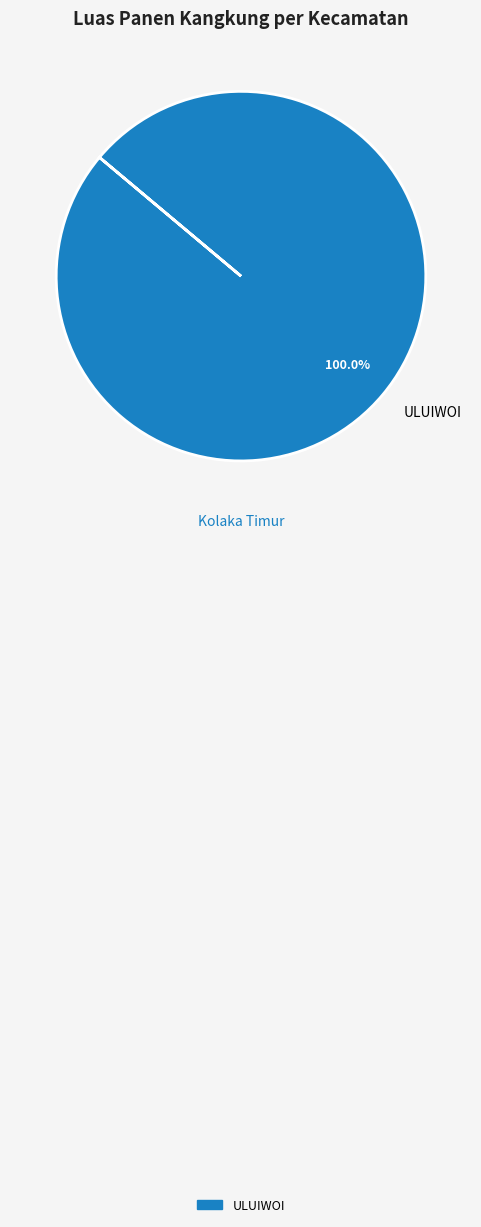

What is the majority slice?

ULUIWOI